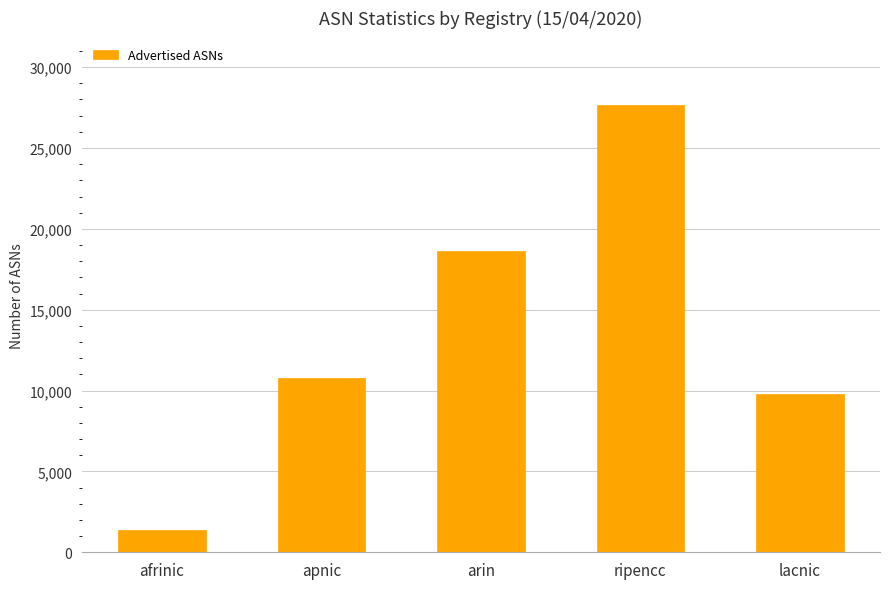

Are the bars grouped side by side (vs. stacked)?

No